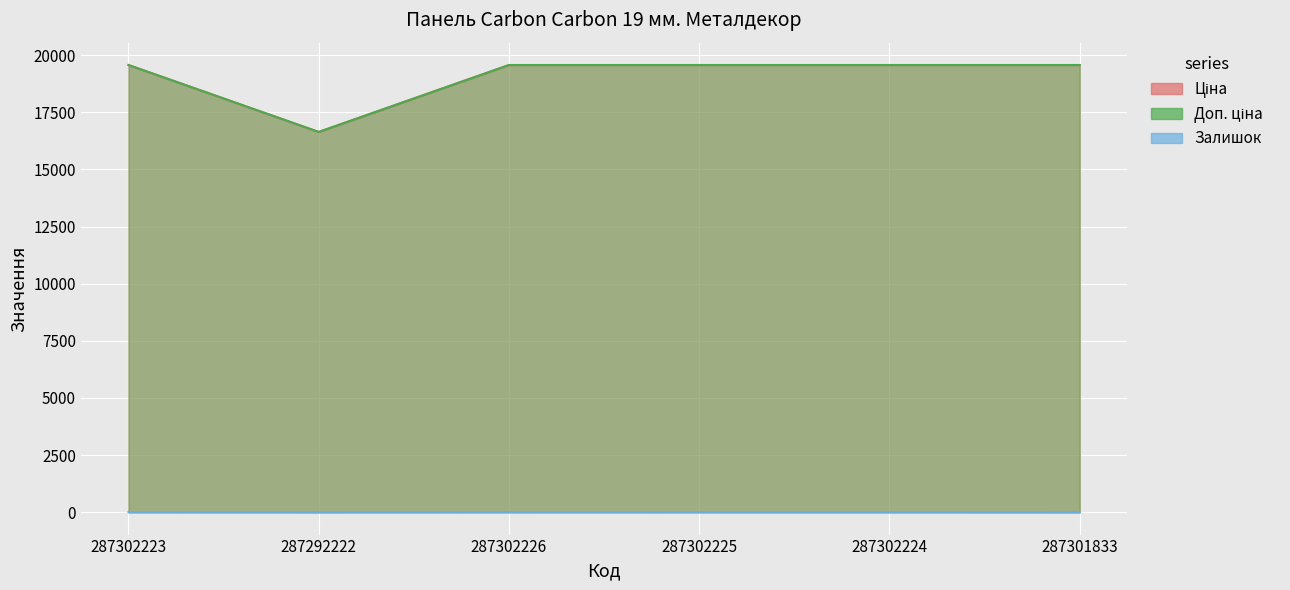

At which category is the sum across all series the highest?

287302223